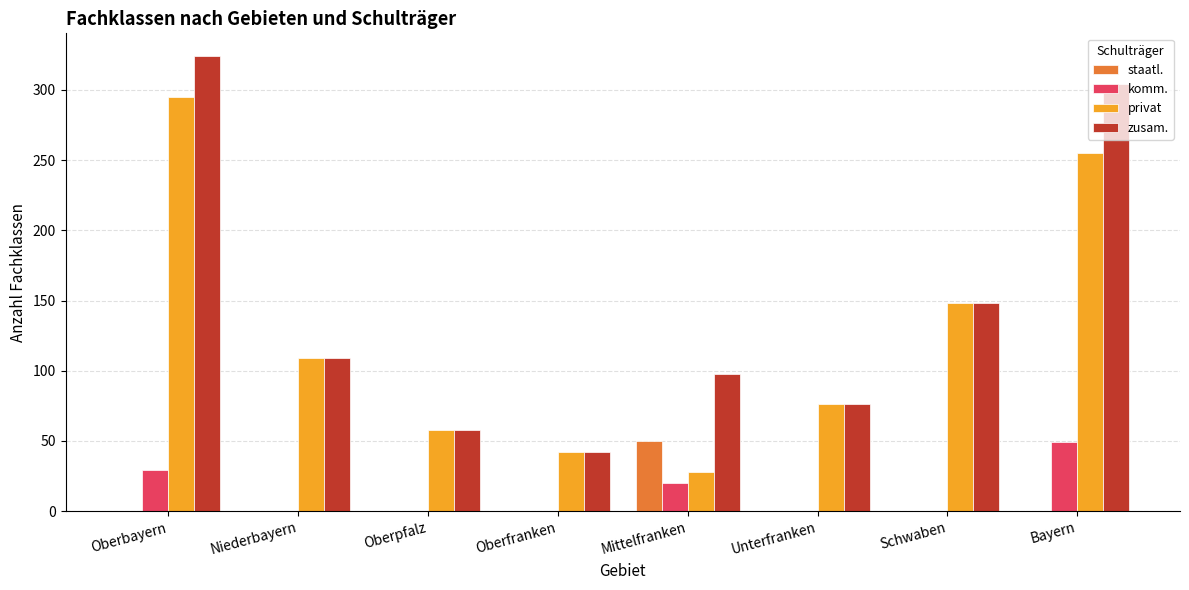

At which category is the sum across all series the highest?

Oberbayern